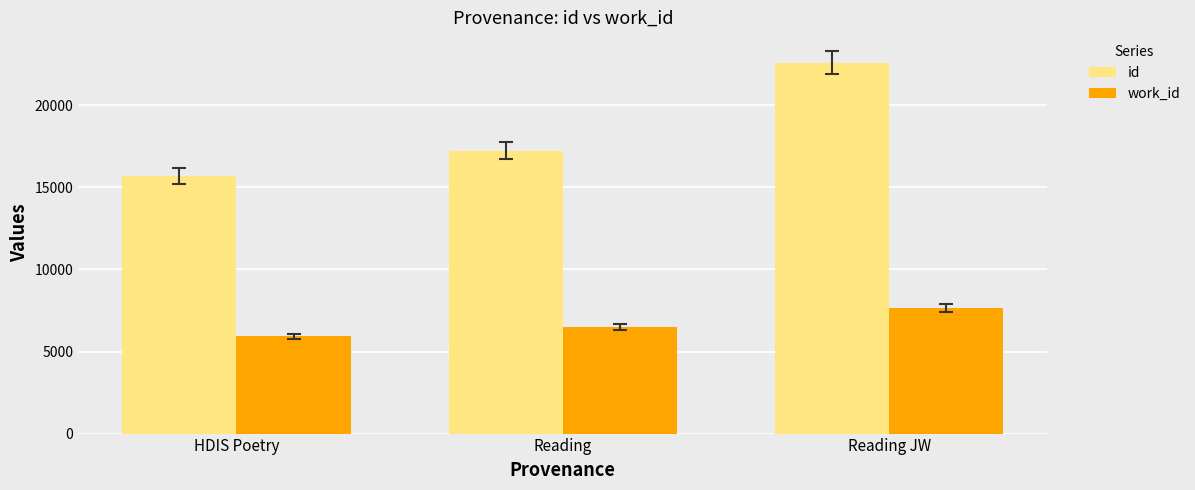

Which series changed the most between HDIS Poetry and Reading?

id